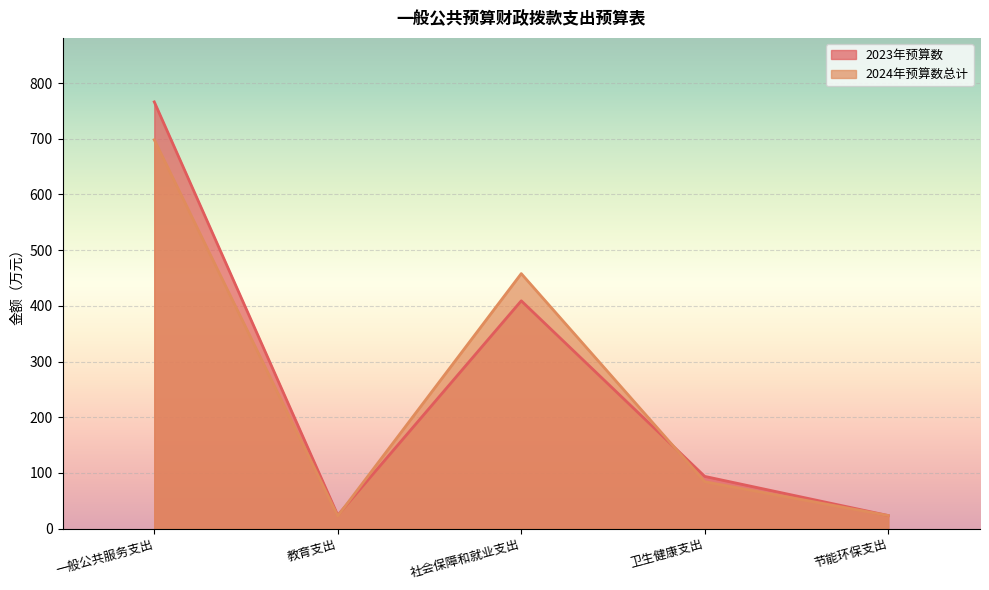

Where does the 2023年预算数 series first go above 93?

一般公共服务支出